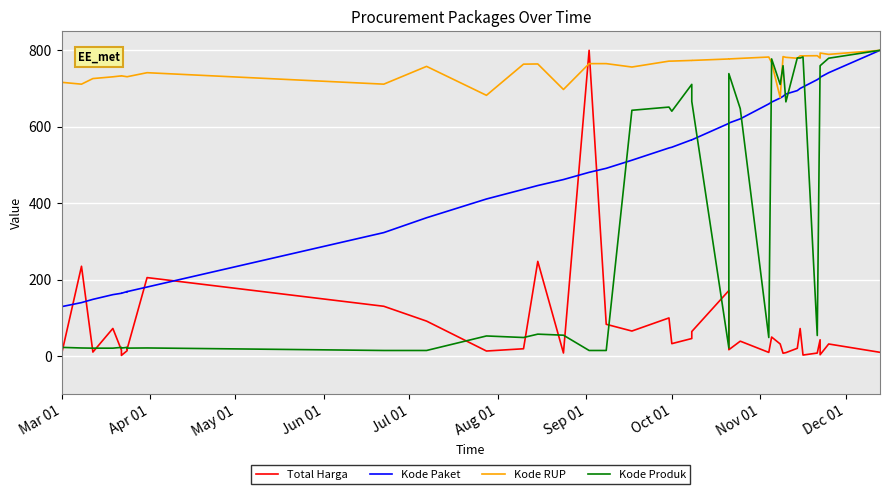

How many values in the Kode RUP series are below 765?

19